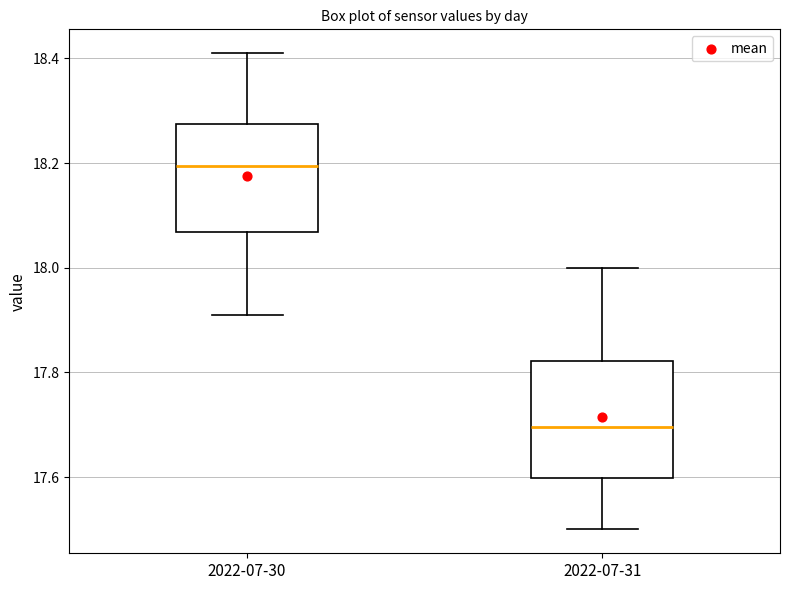

Which box's median line is the lowest?

2022-07-31